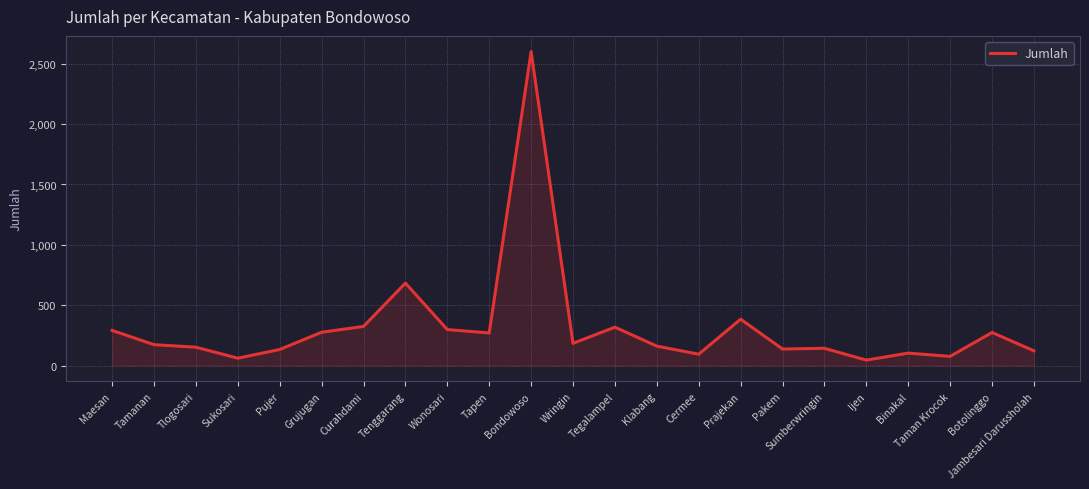

At which category does the chart reach its peak across all series?

Bondowoso